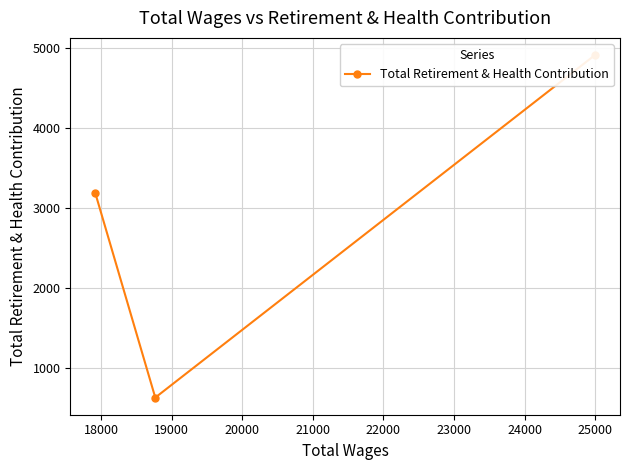

How many data points are less than 3190?

1